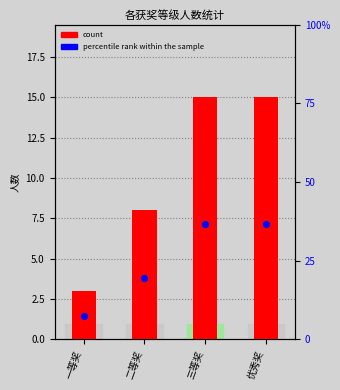

At which category is the sum across all series the highest?

三等奖